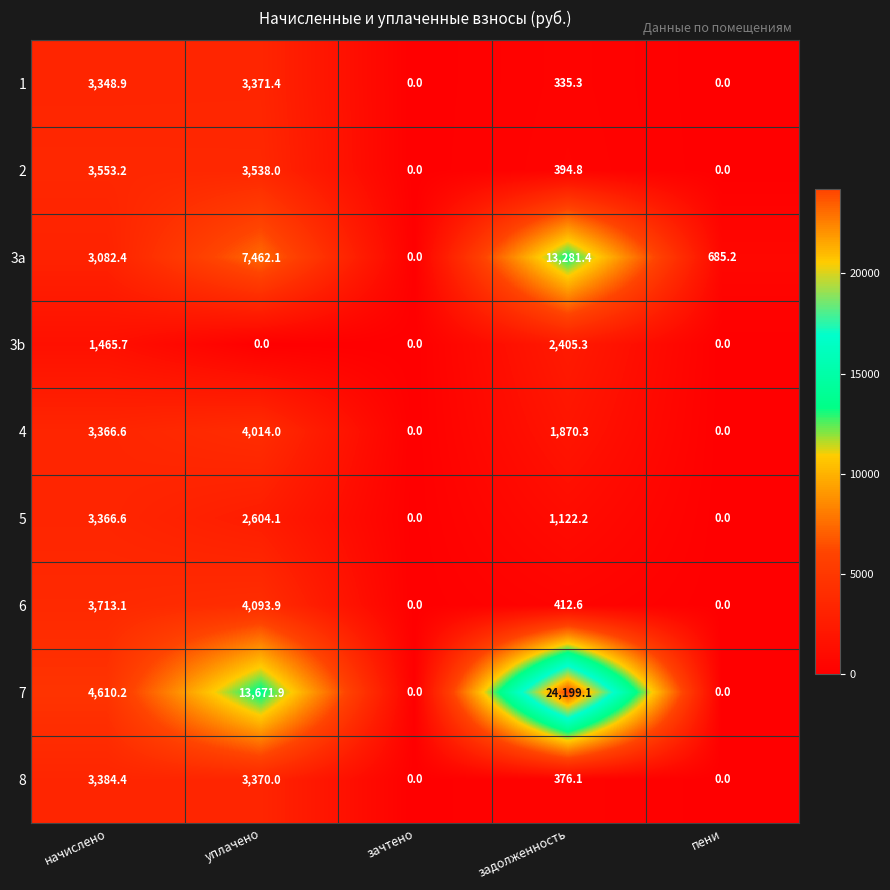

Between задолженность and пени, which series saw the biggest shift?

7